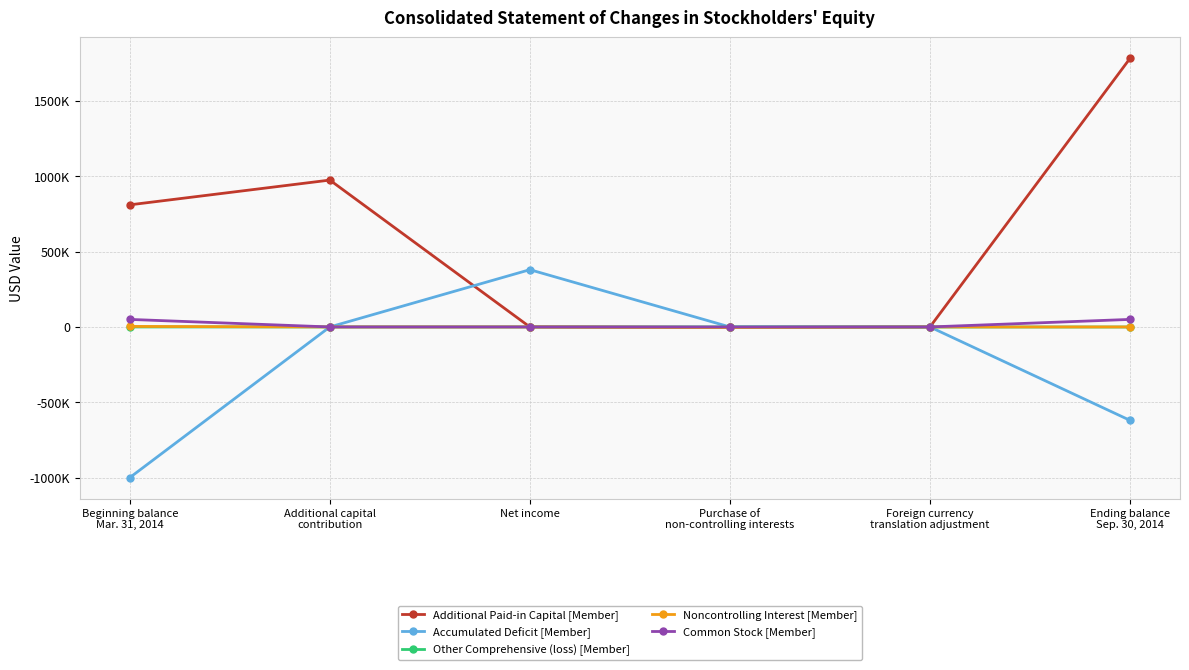

At which category is the sum across all series the highest?

Ending balance
Sep. 30, 2014